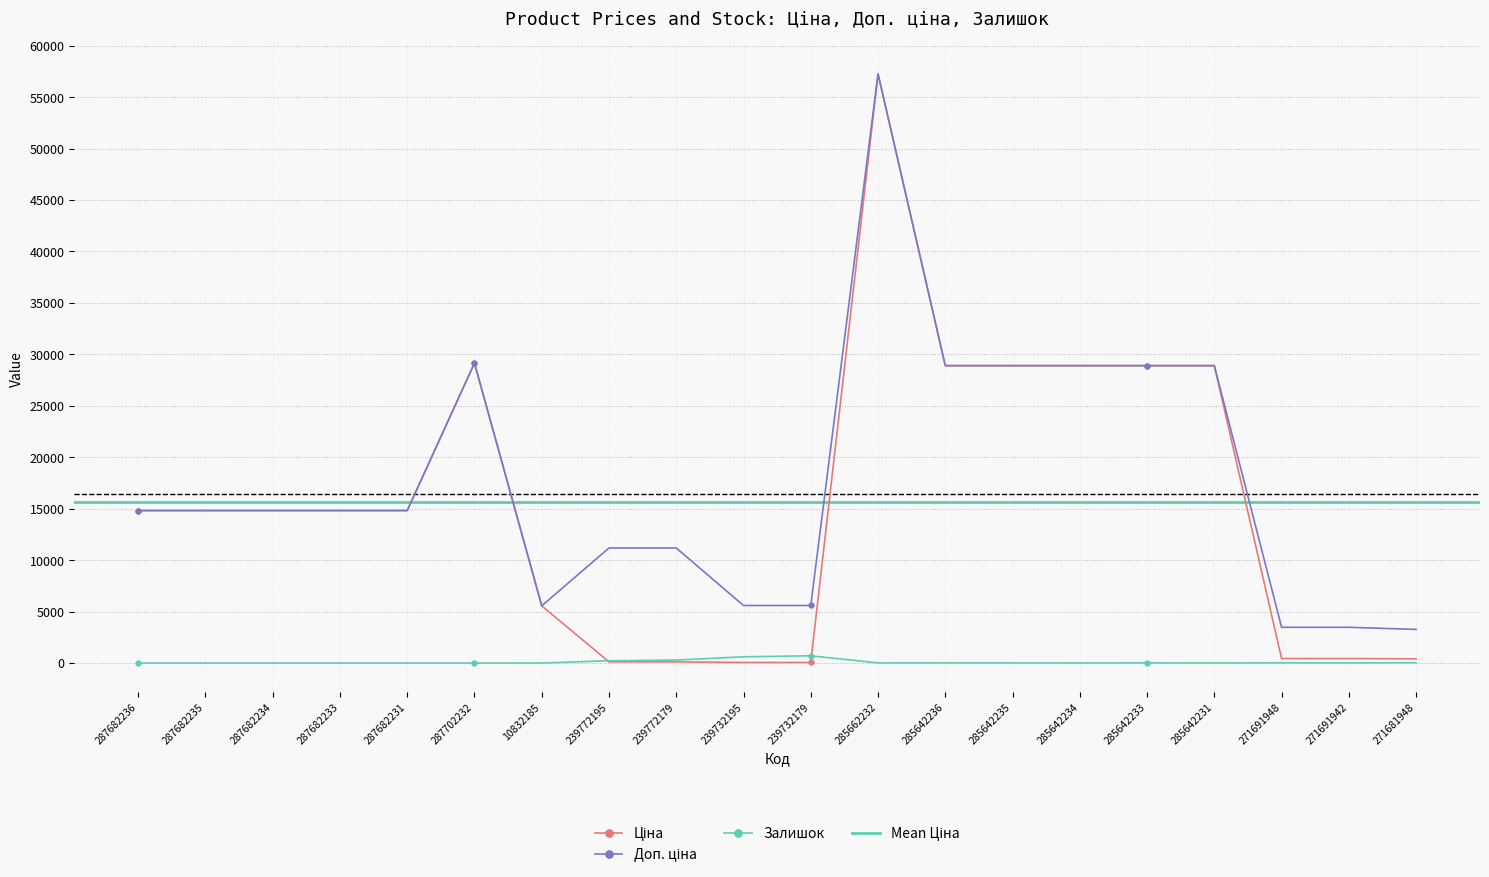

What is the value of the Залишок point at the 15th from the left?

10.0